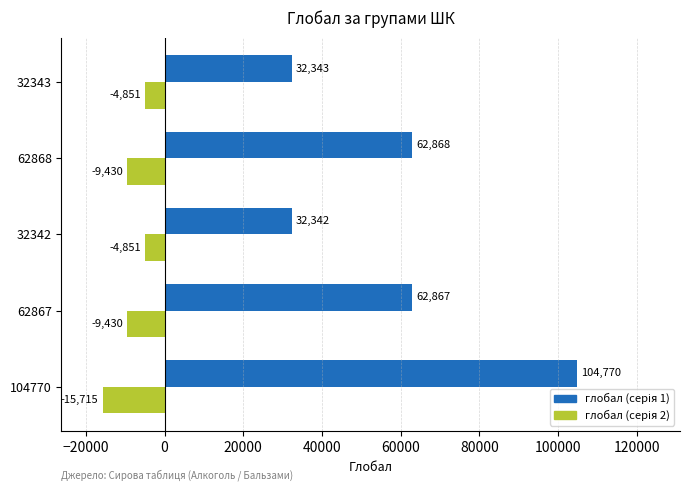

At which category does the chart reach its minimum across all series?

104770